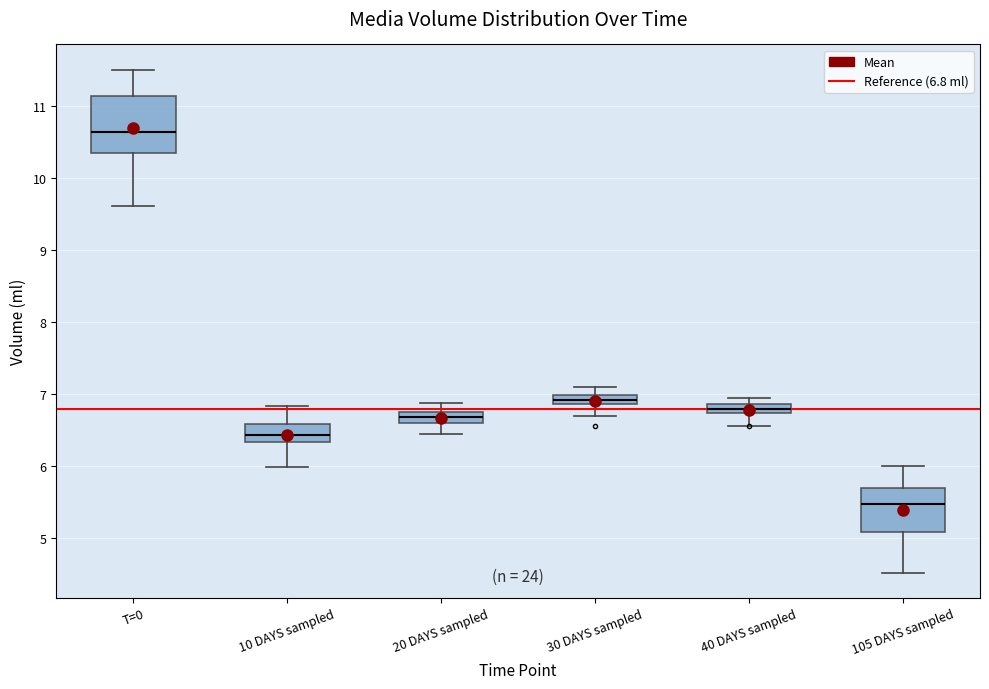

Which box has the lowest median line?

105 DAYS sampled